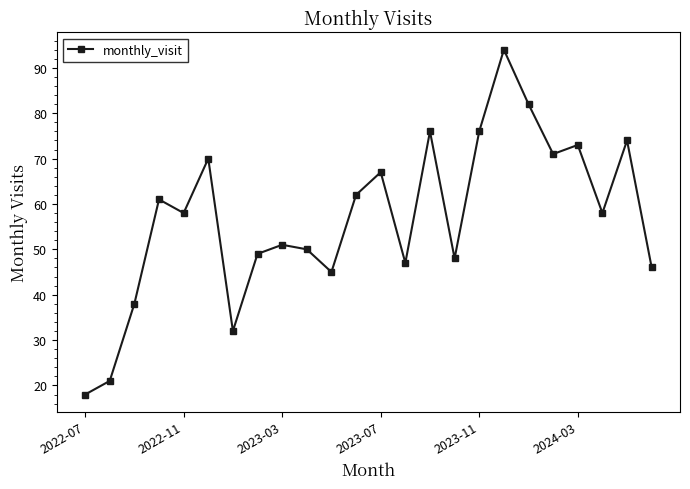

How many points are higher than both their immediate neighbors (excluding endpoints)?

8